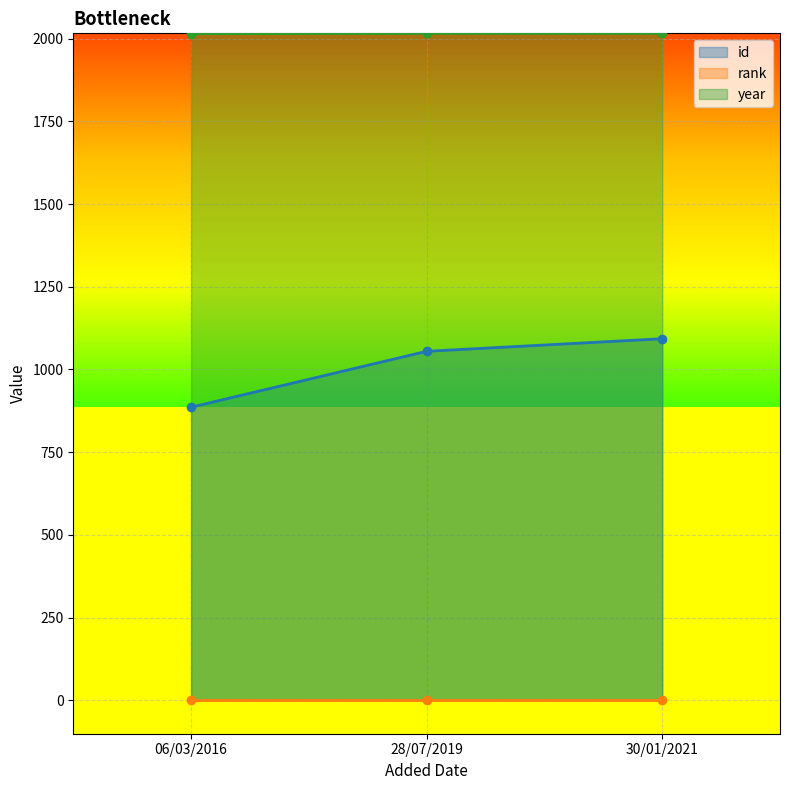

What is the value of the year point at the 3rd from the left?

2016